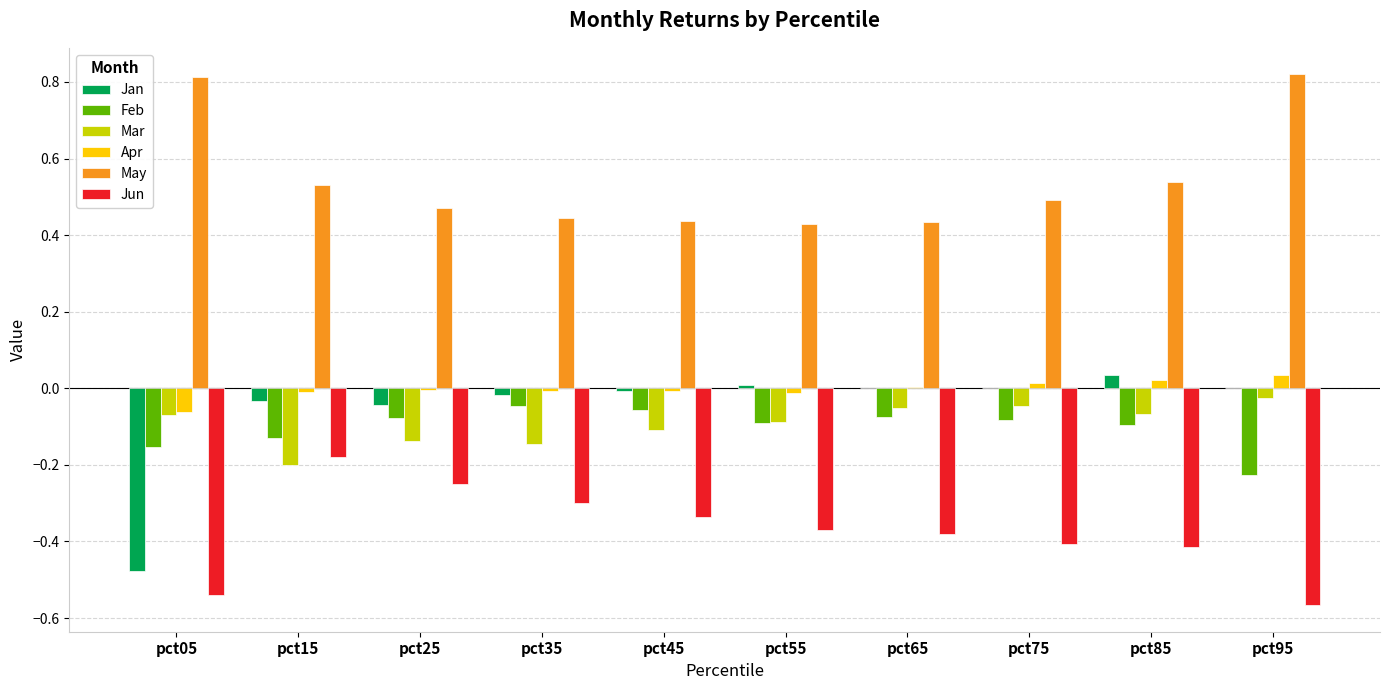

Which series has the widest spread of values?

Jan